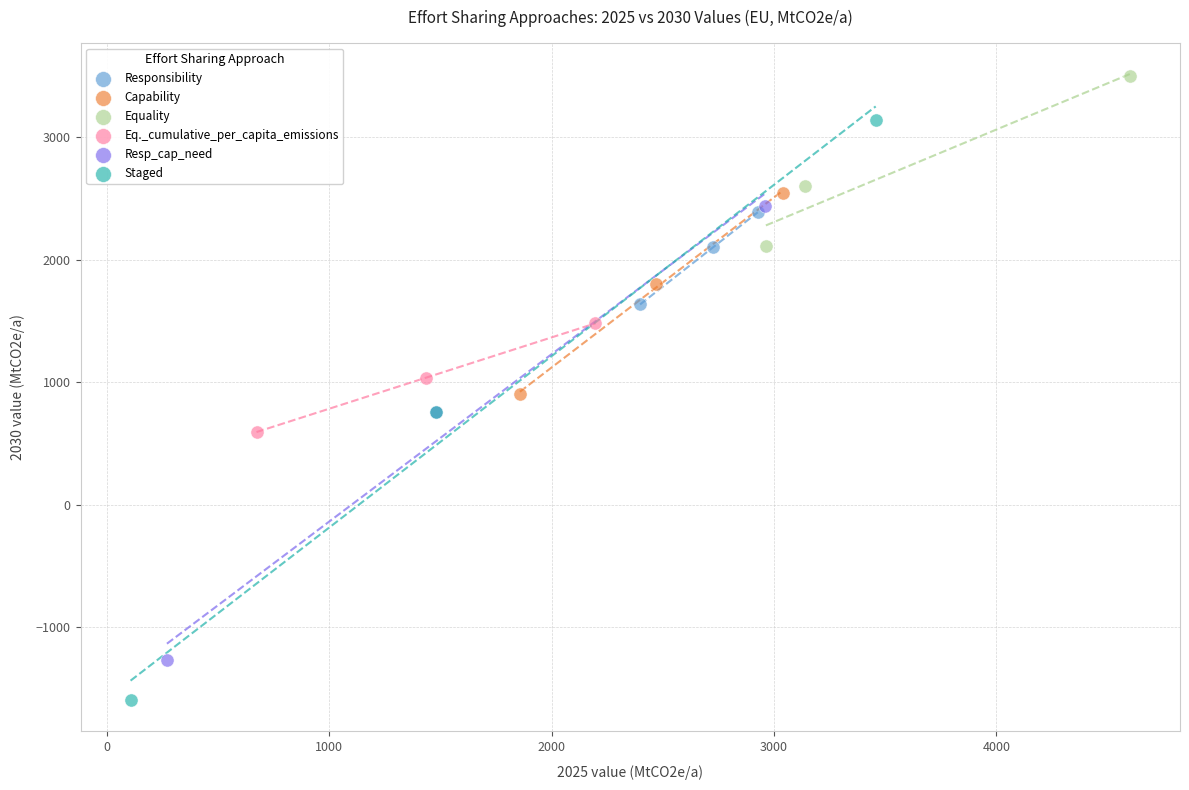

What are all the series names shown in the legend?

Responsibility, Capability, Equality, Eq._cumulative_per_capita_emissions, Resp_cap_need, Staged